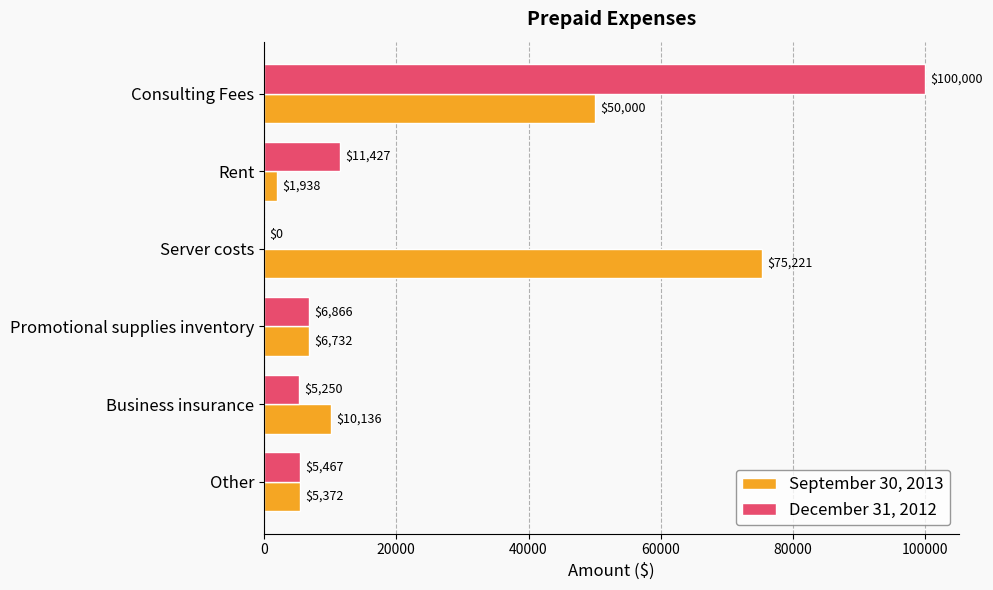

Which series has the largest total across all categories?

September 30, 2013